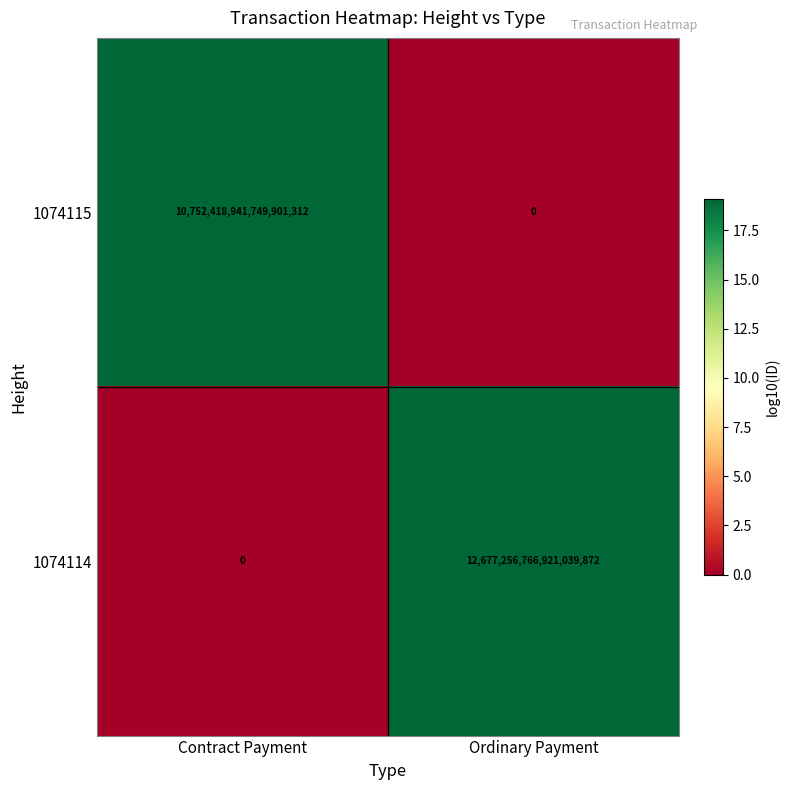

Which category has the lowest value in the 1074114 series?

Contract Payment